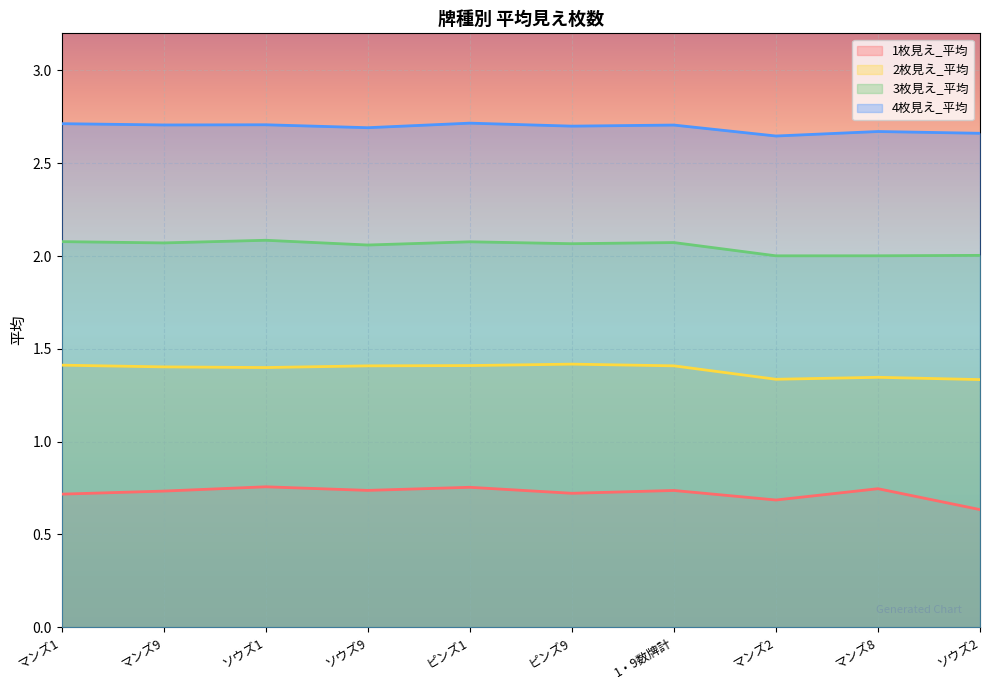

What is the value of the 3枚見え_平均 point at the 7th from the left?

2.1